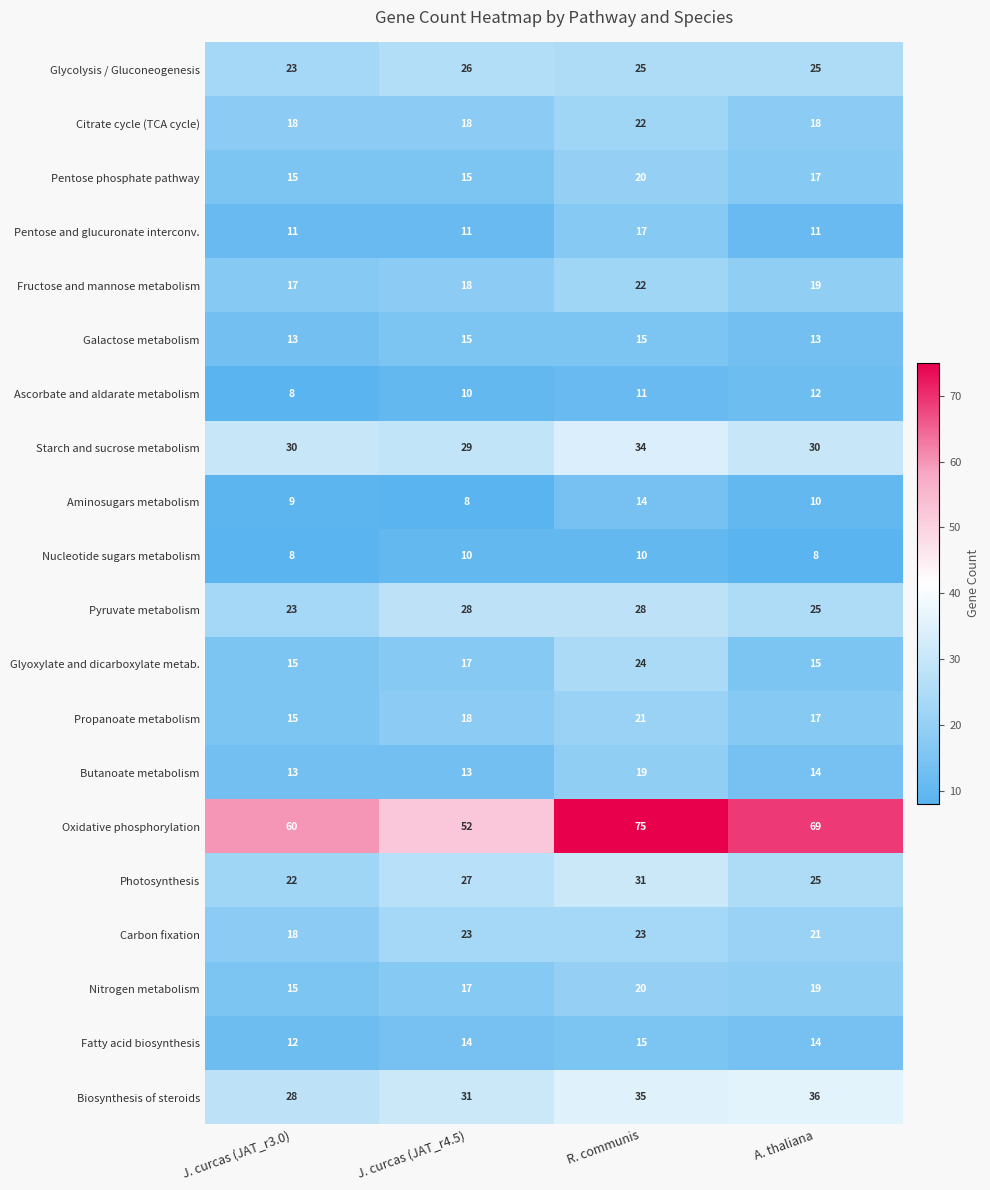

Is it true that Starch and sucrose metabolism equals 50 at R. communis?

False